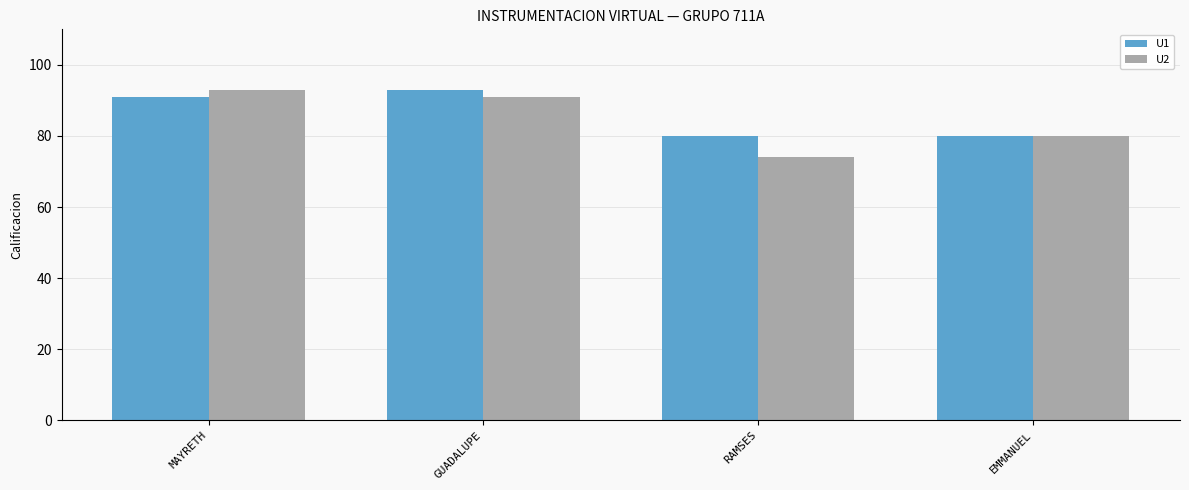

What is the smallest value displayed?

74